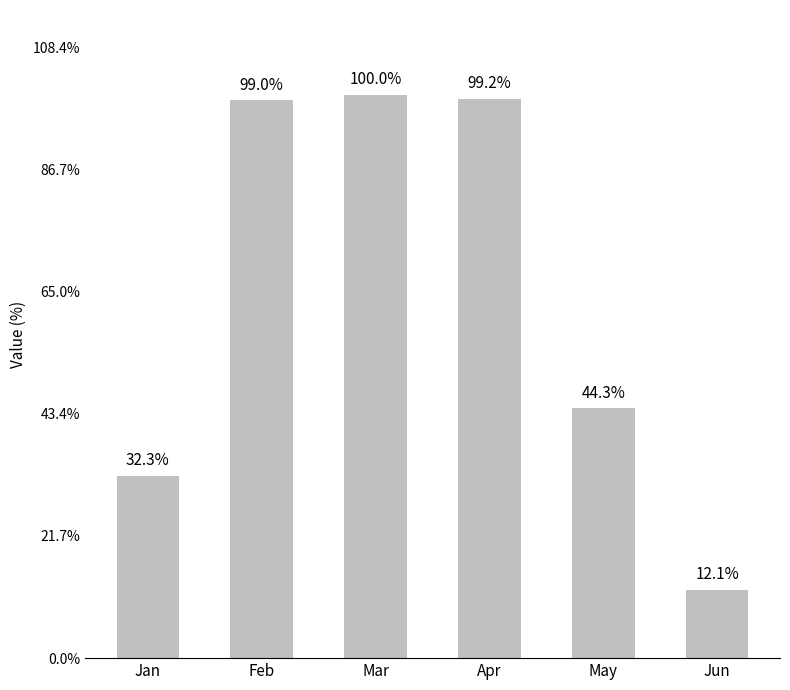

Where is the data nearest to the value 0?

Jun